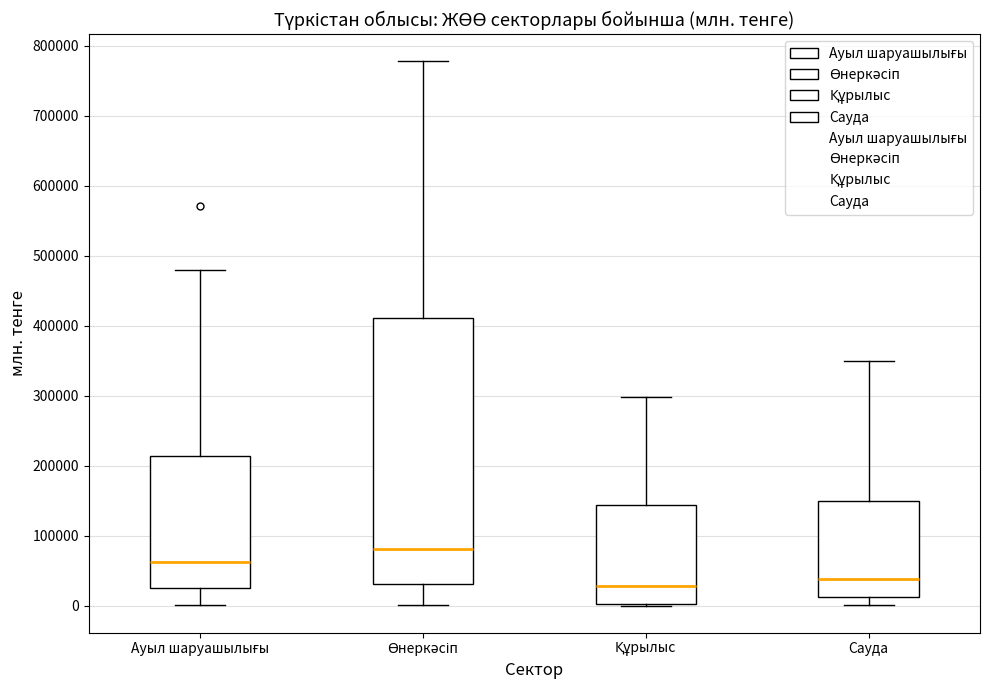

Where does the upper whisker of the box for Өнеркәсіп end on the y-axis? The values are not printed on the chart, so give them approximately, as read against the axis.

780000